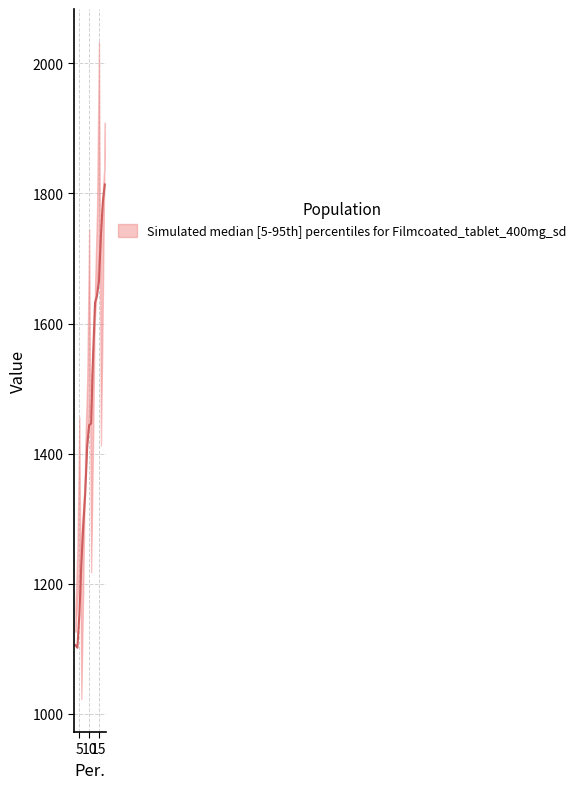

At which category is the sum across all series the highest?

18